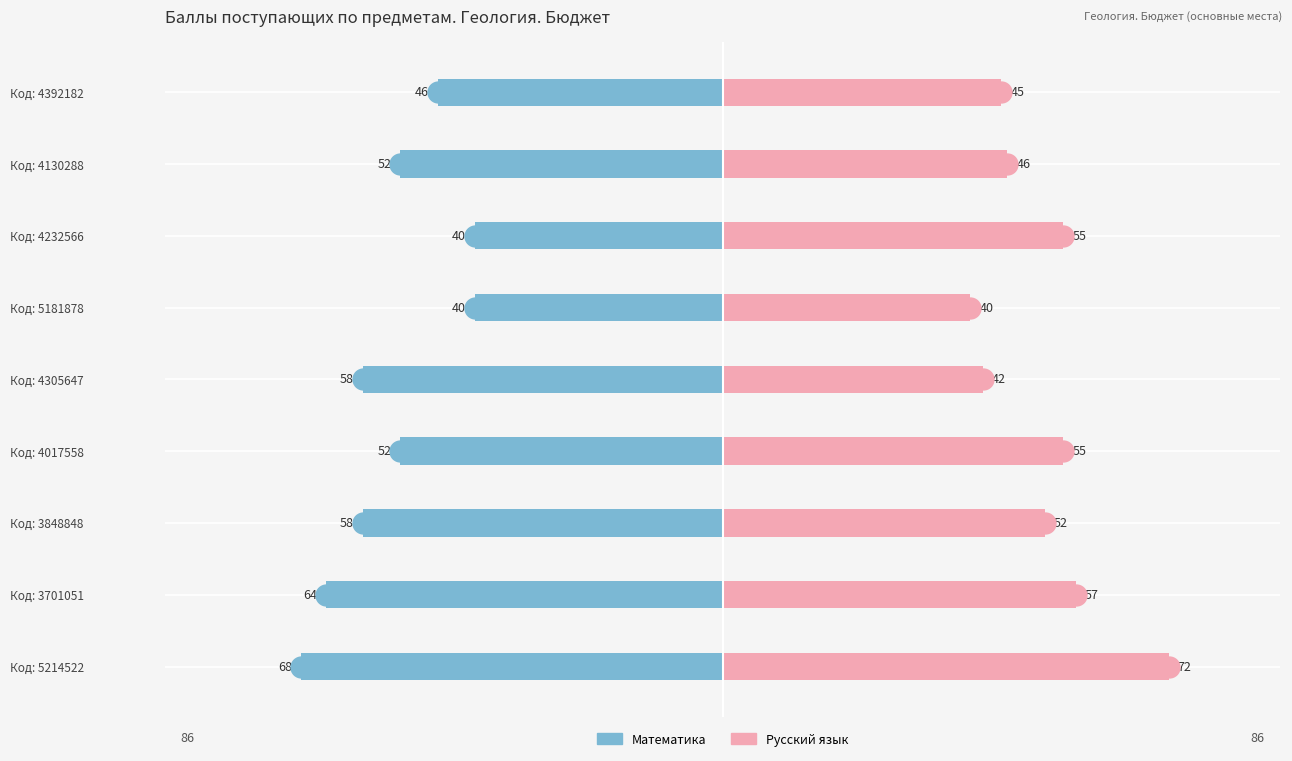

How many bars are there in each group?

2